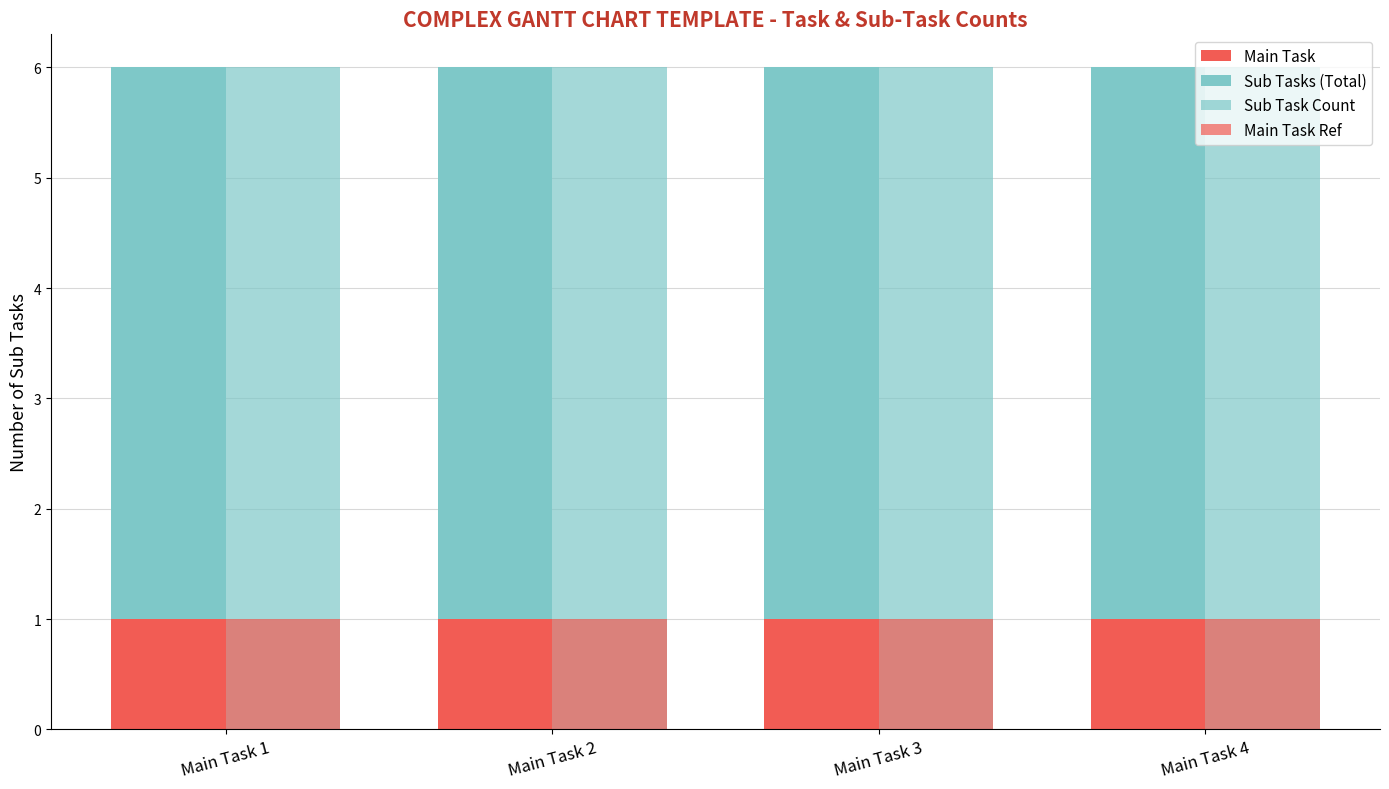

Which series has the largest total across all categories?

Sub Task Count